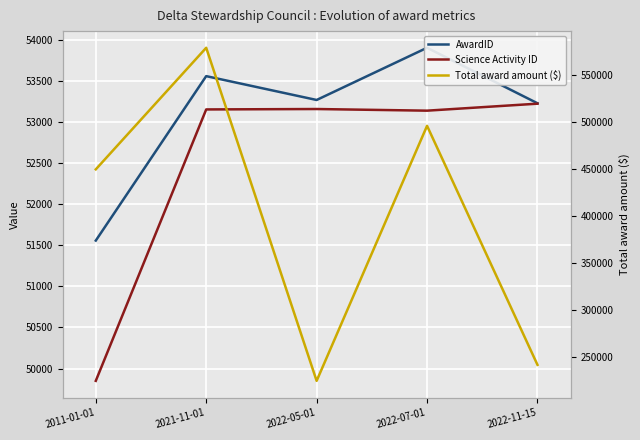

Between 2011-01-01 and 2022-11-15, which is larger?

2022-11-15